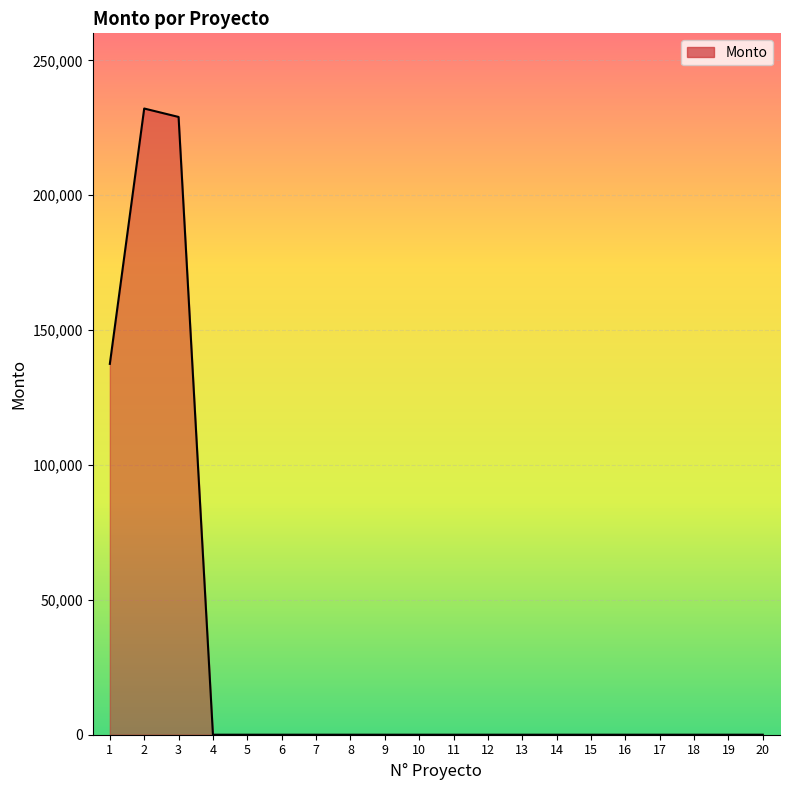

Is it true that the value at 2 is 379312.3?

False